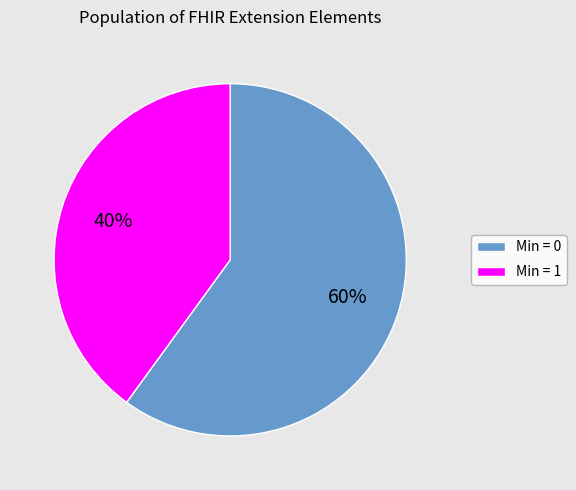

Is it true that Min = 1 is 26% of the pie?

False